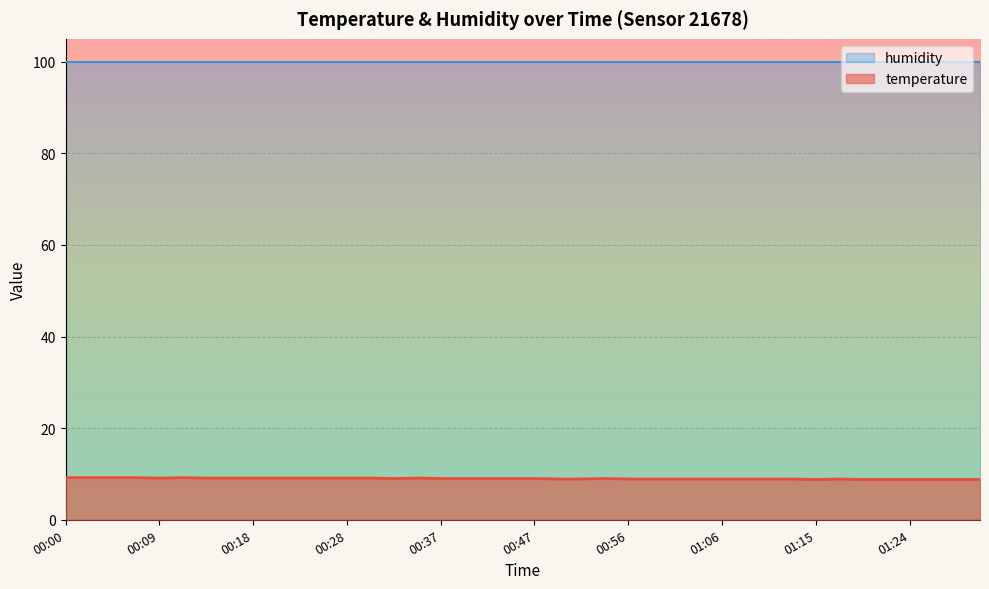

True or false: the data shows 8.8 at 01:22.

True